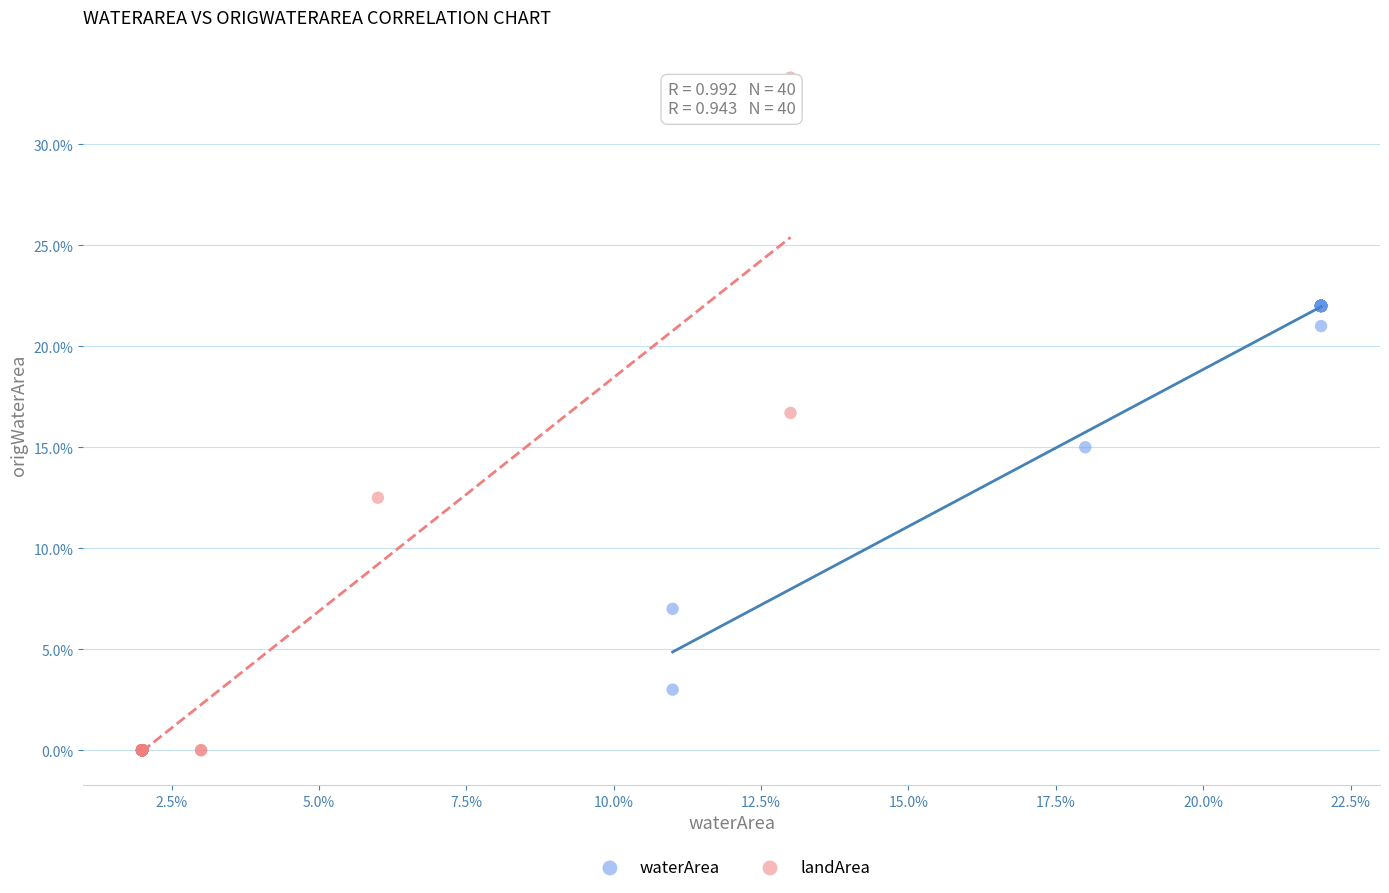

Which series contains the lowest Y value?

landArea